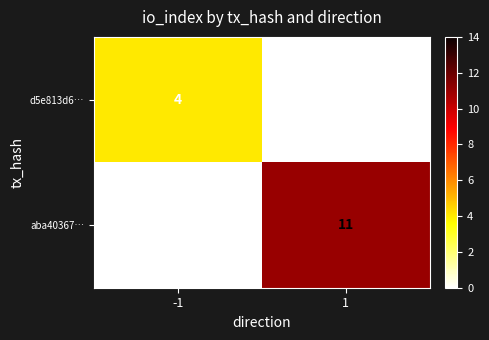

Reading left to right, list all the values displayed in this chart.

d5e813d6…: -1=4	1=0
aba40367…: -1=0	1=11